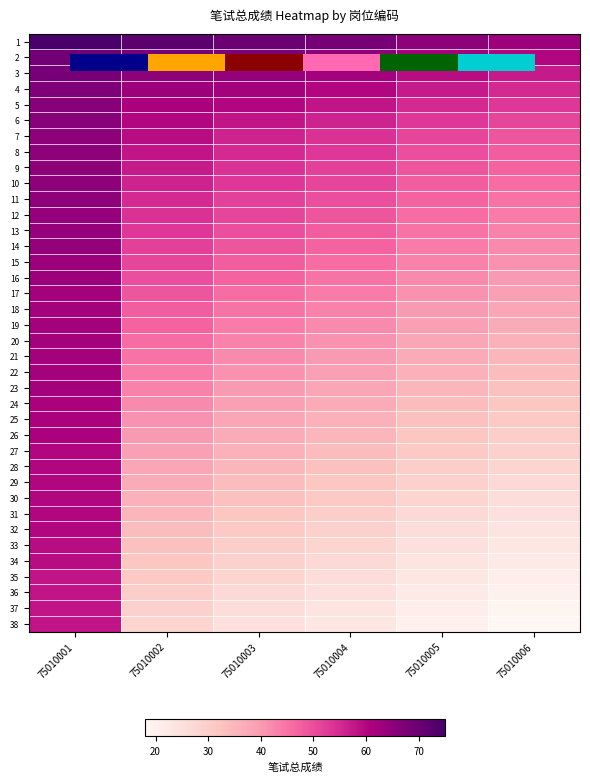

Which series has the largest total across all categories?

1